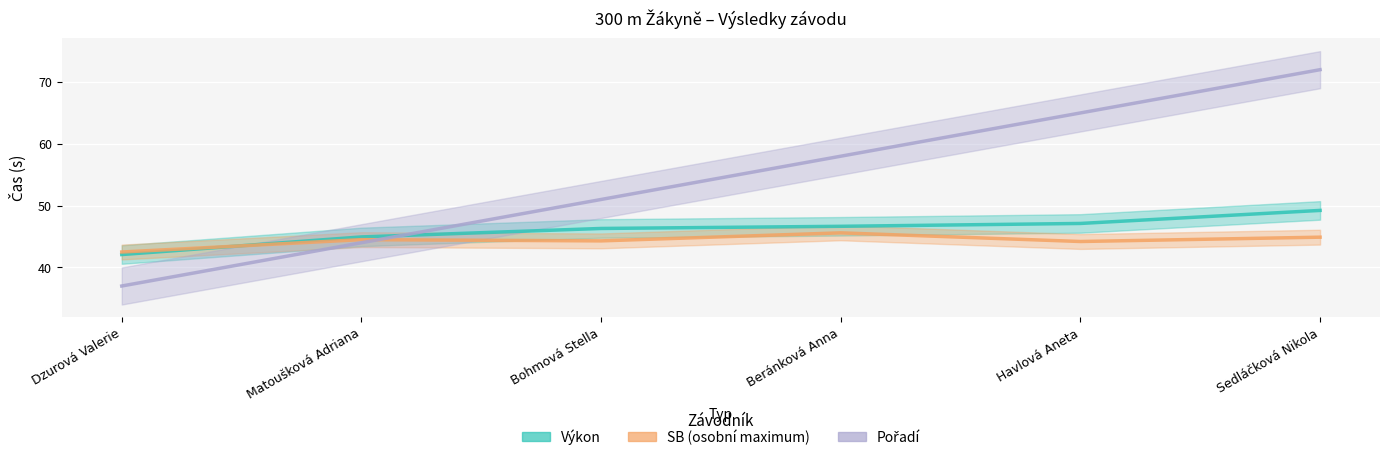

List the series in order of their peak value, highest first.

Pořadí (×7+30), Výkon, SB